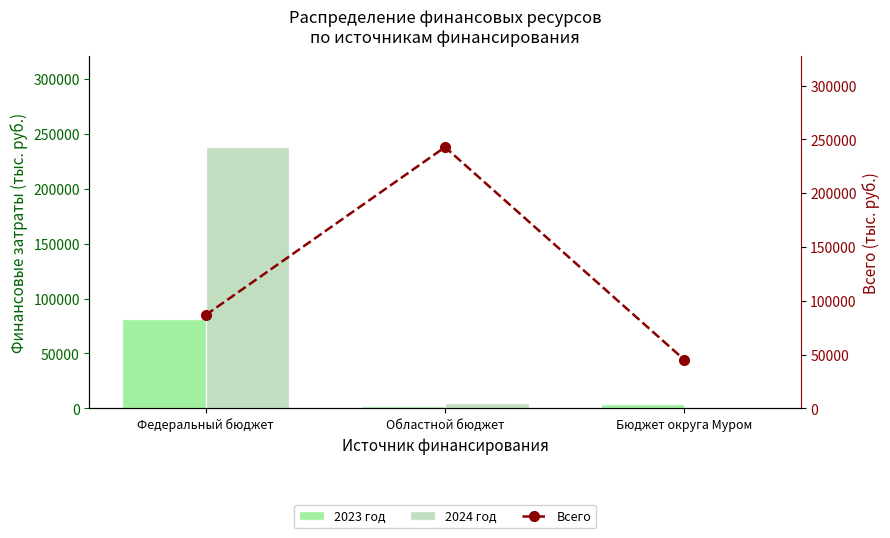

At which category is the sum across all series the highest?

Федеральный бюджет